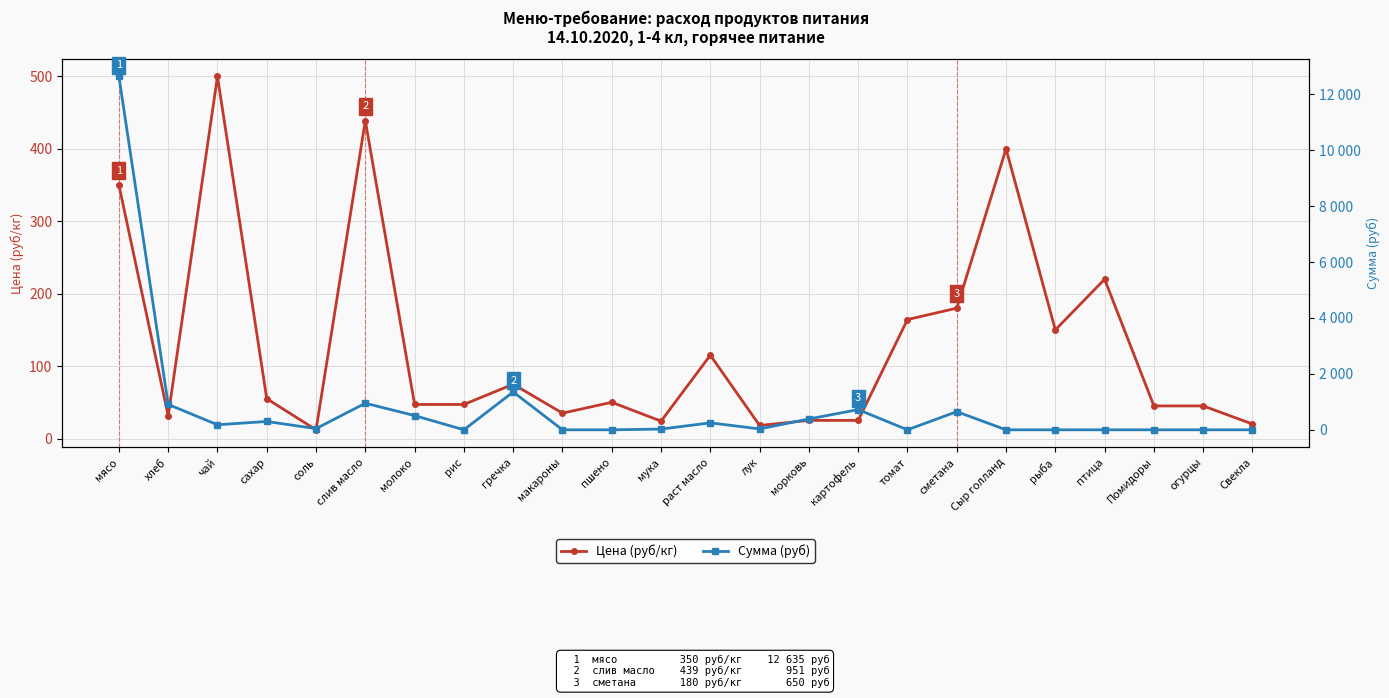

What is the average value of the Цена (руб/кг) series?

128.0